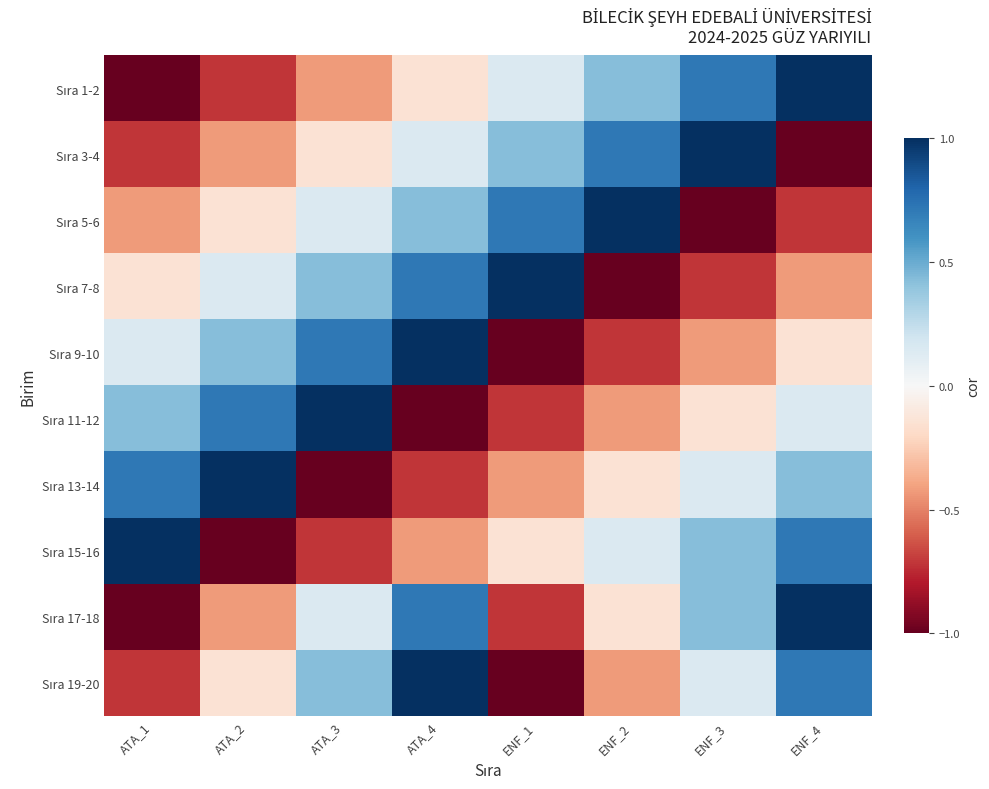

What is the spread (max minus min) of values at ATA_4?

2.0